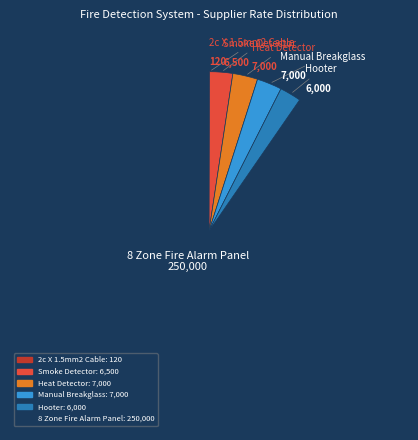

What is the largest slice in the pie chart?

8 Zone Fire Alarm Panel